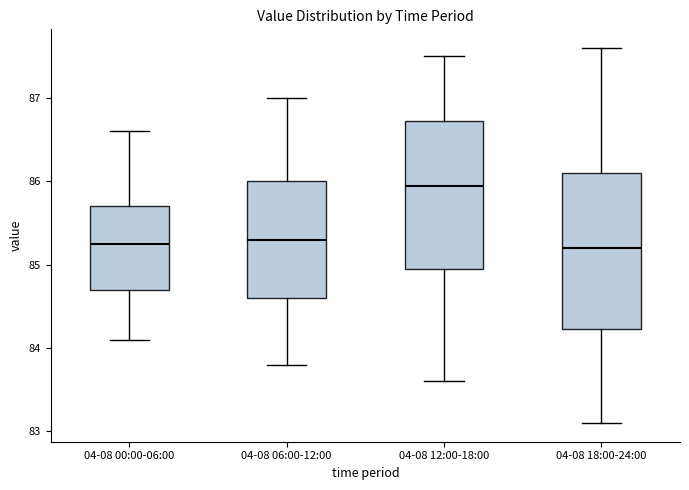

Which box's median line is the highest?

04-08 12:00-18:00